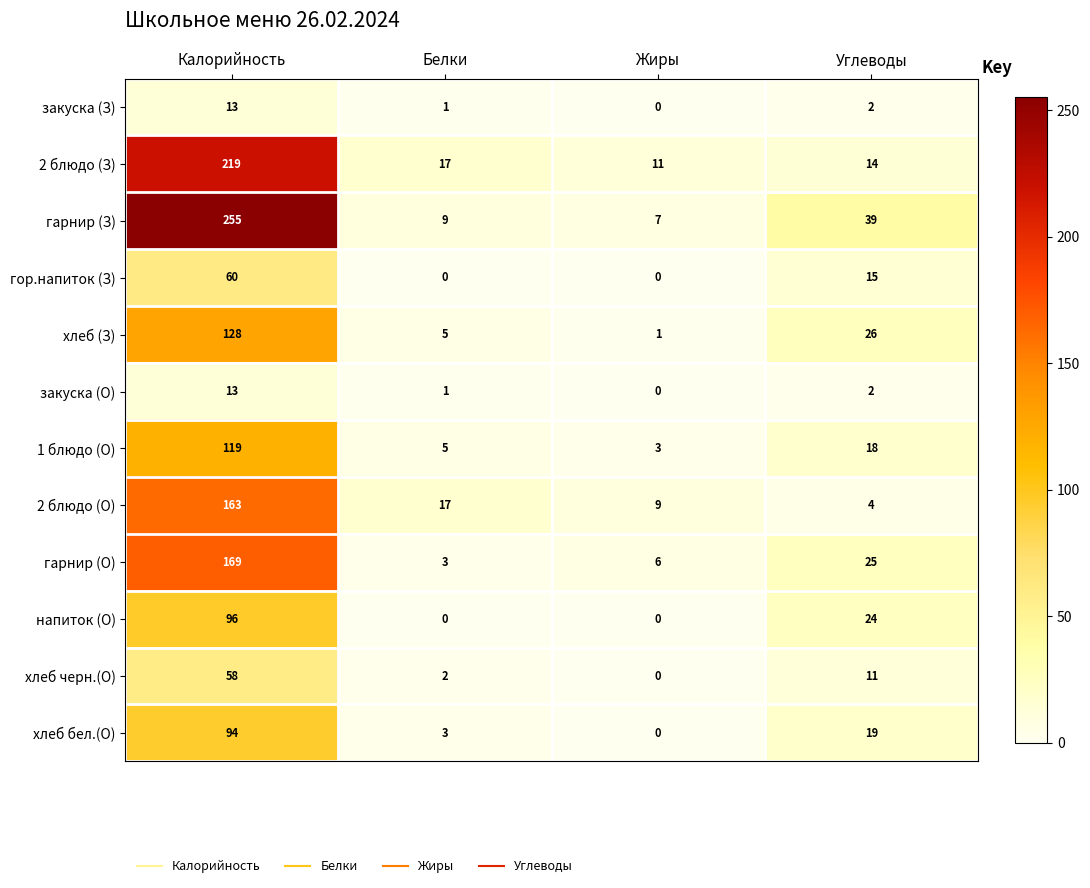

Count the number of data series in this chart.

12